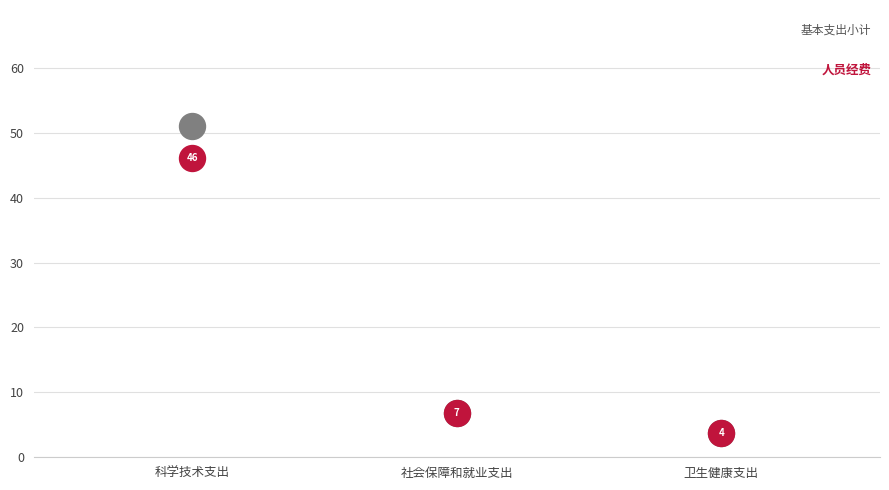

Across all series, what Y value is closest to 27?

46.2